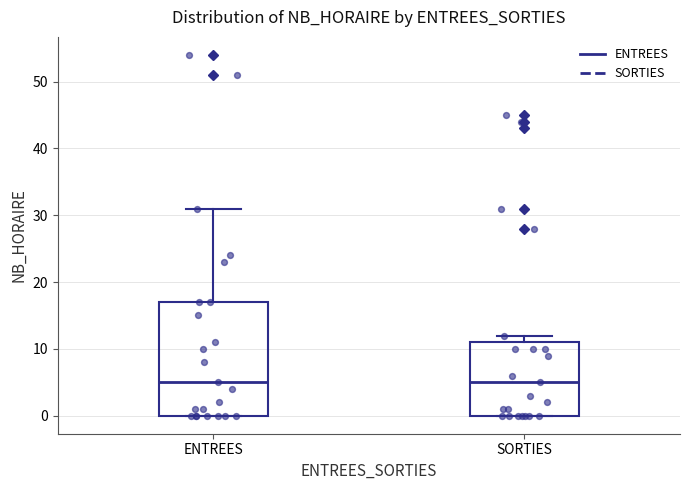

Which box is the tallest, from its lower edge to its upper edge?

ENTREES